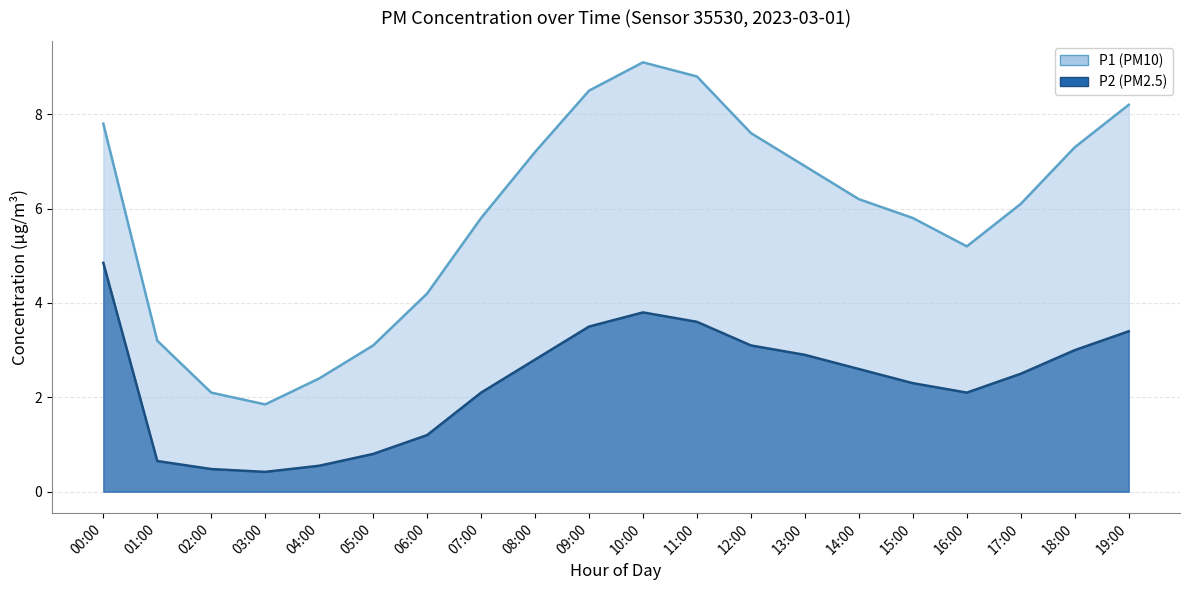

Is it true that P2 equals 0.5 at 05:00?

False